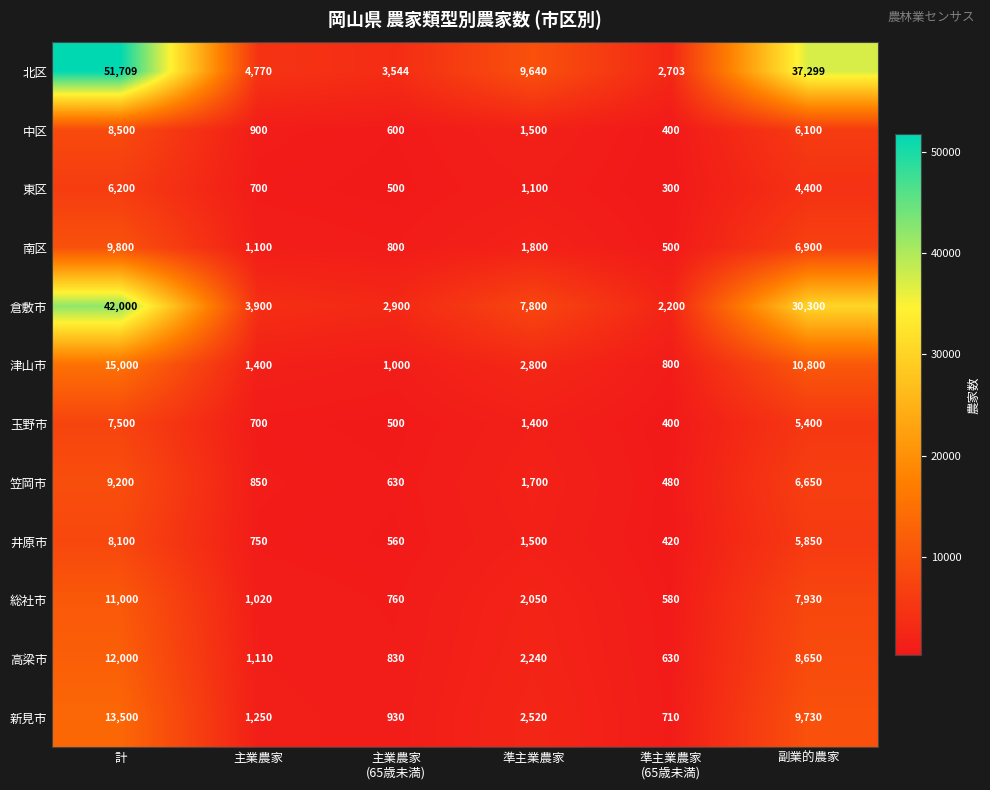

Which label corresponds to the smallest value in the chart?

準主業農家
(65歳未満)